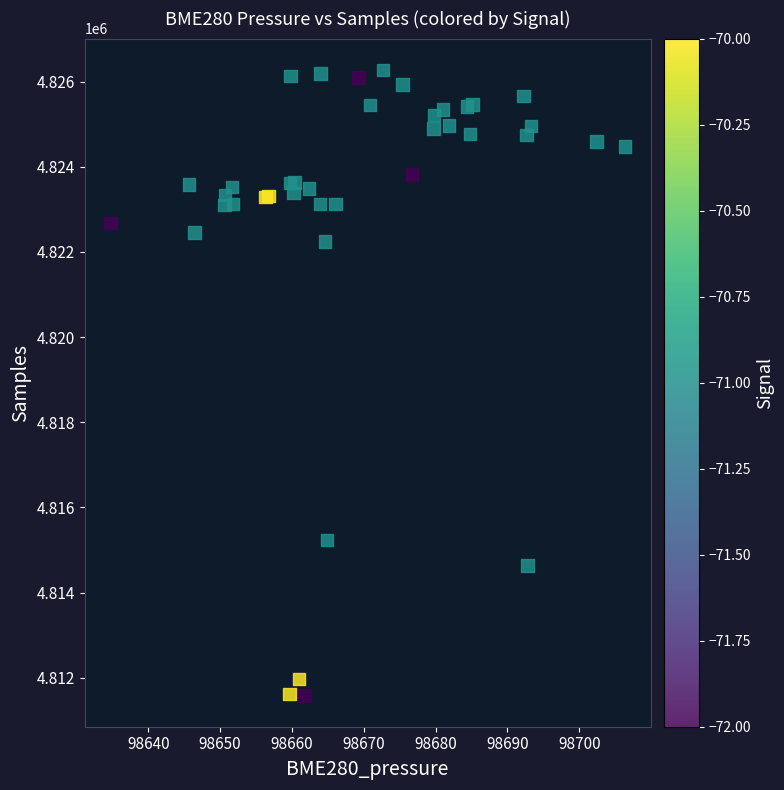

What Y value in the scatter plot is closest to 4818931?

4822249